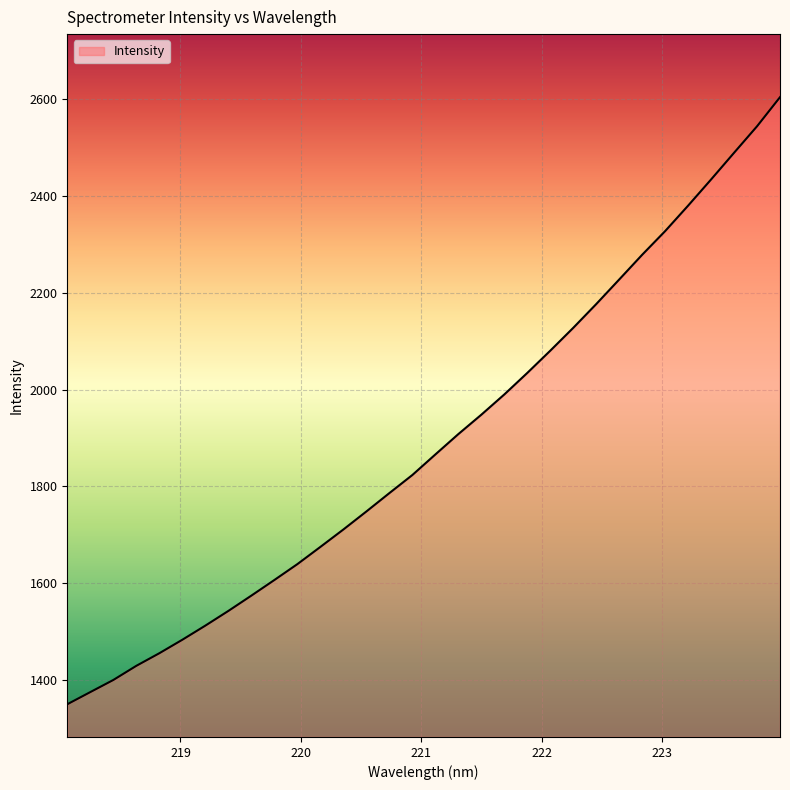

What is the difference between the maximum and minimum values?

1252.9